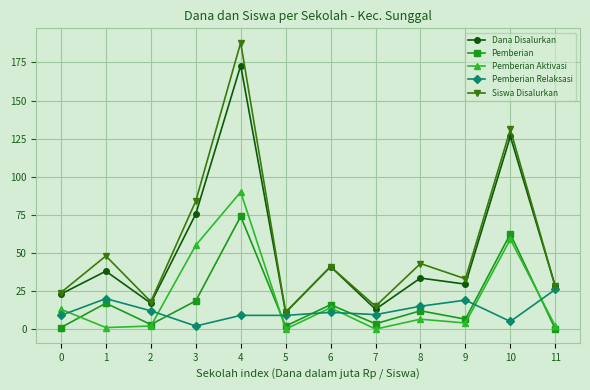

Where is the first local maximum for Pemberian Aktivasi?

4